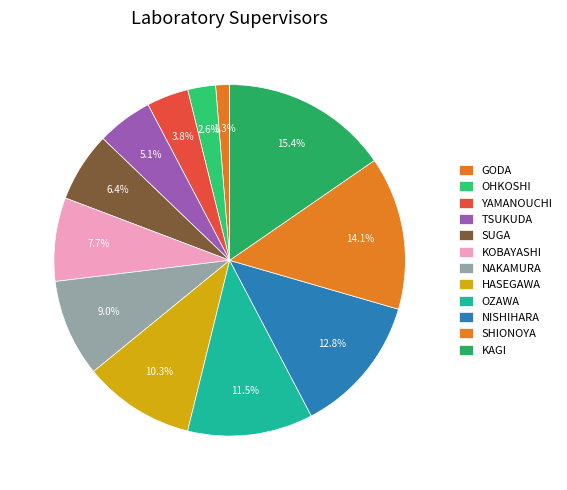

Does any single category account for the majority?

No